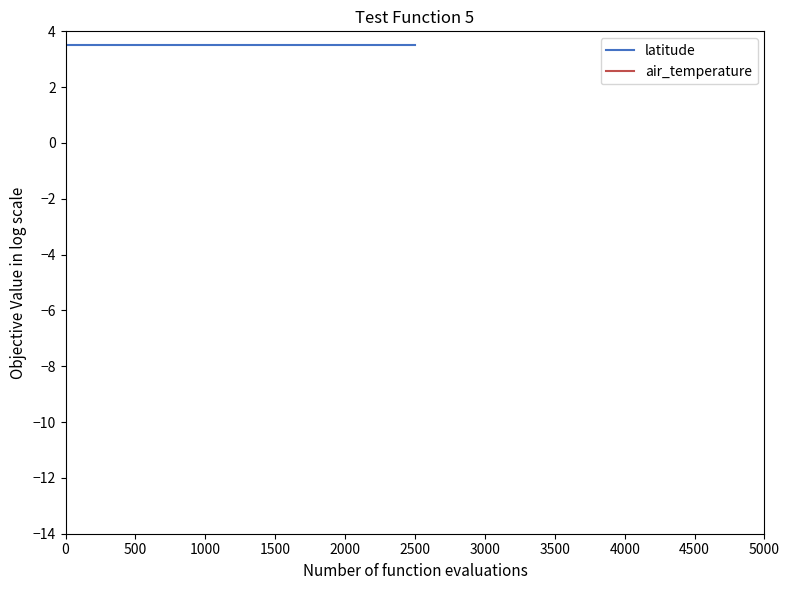

List the series in order of their peak value, highest first.

air_temperature, latitude